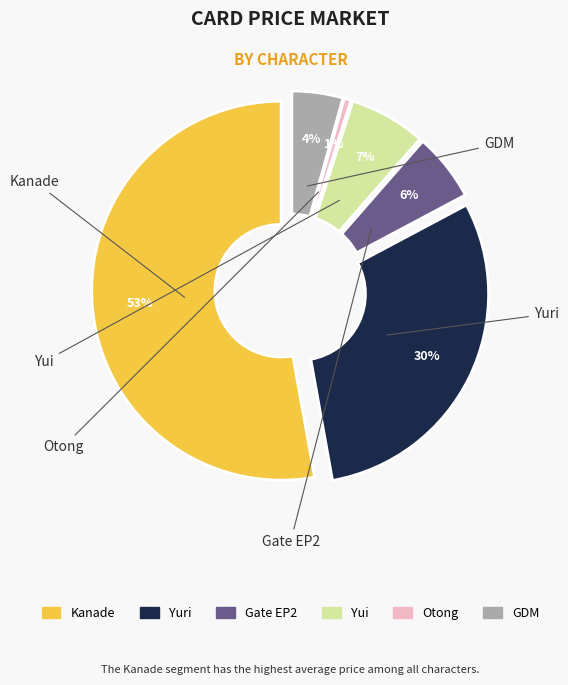

Which slice is the smallest?

Otong